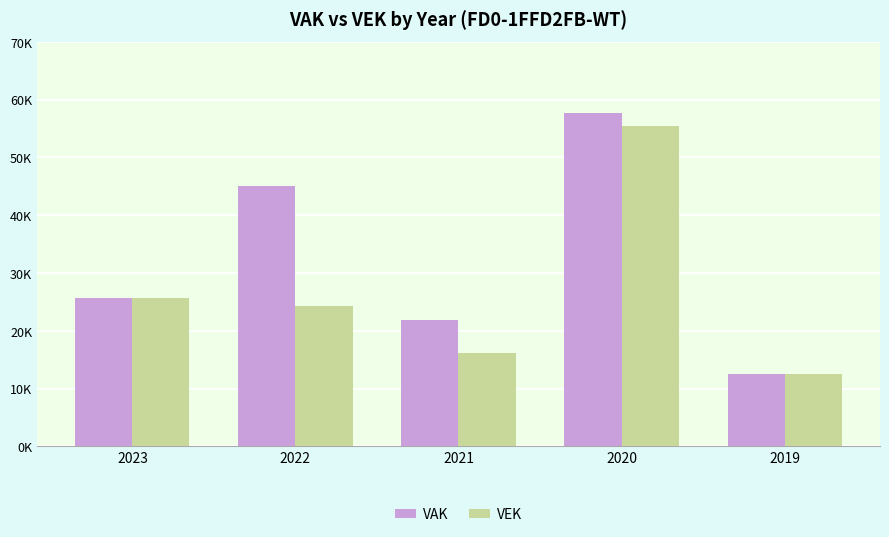

What is the minimum value shown in the chart?

12562